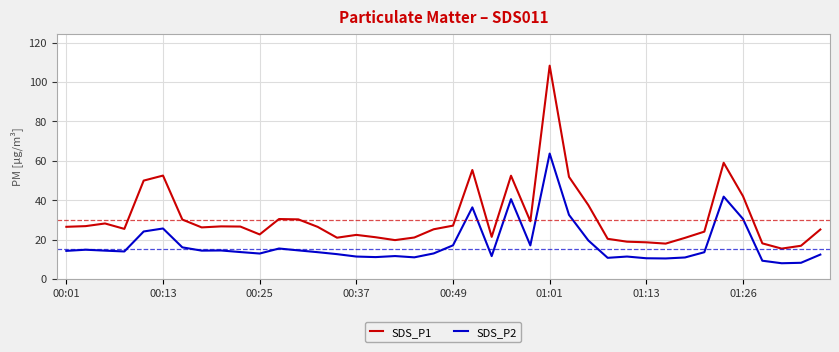

How many distinct data groups are displayed?

2